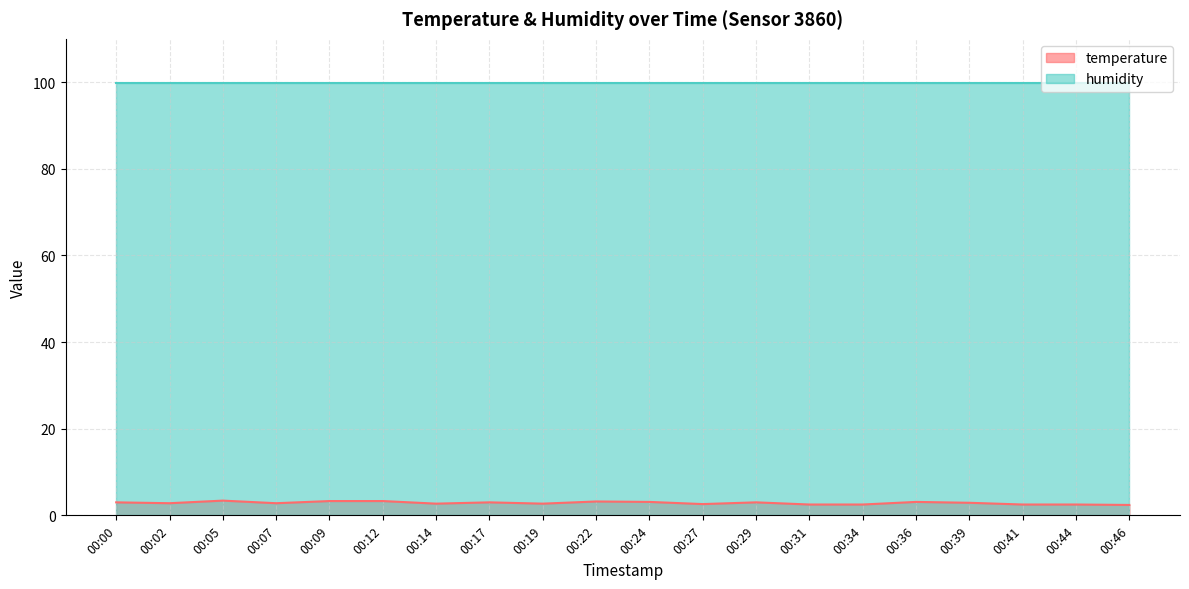

Rank the categories by value from lowest to highest.

00:46, 00:31, 00:34, 00:41, 00:44, 00:27, 00:14, 00:19, 00:02, 00:07, 00:39, 00:00, 00:17, 00:29, 00:24, 00:36, 00:22, 00:09, 00:12, 00:05